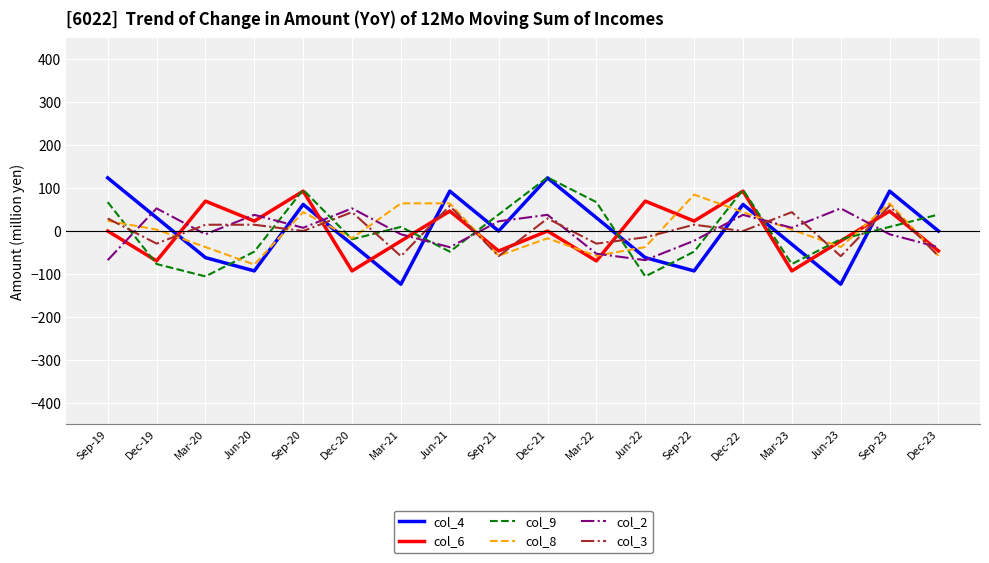

What is the difference between the second highest and second lowest values in the col_3 series?

117.3